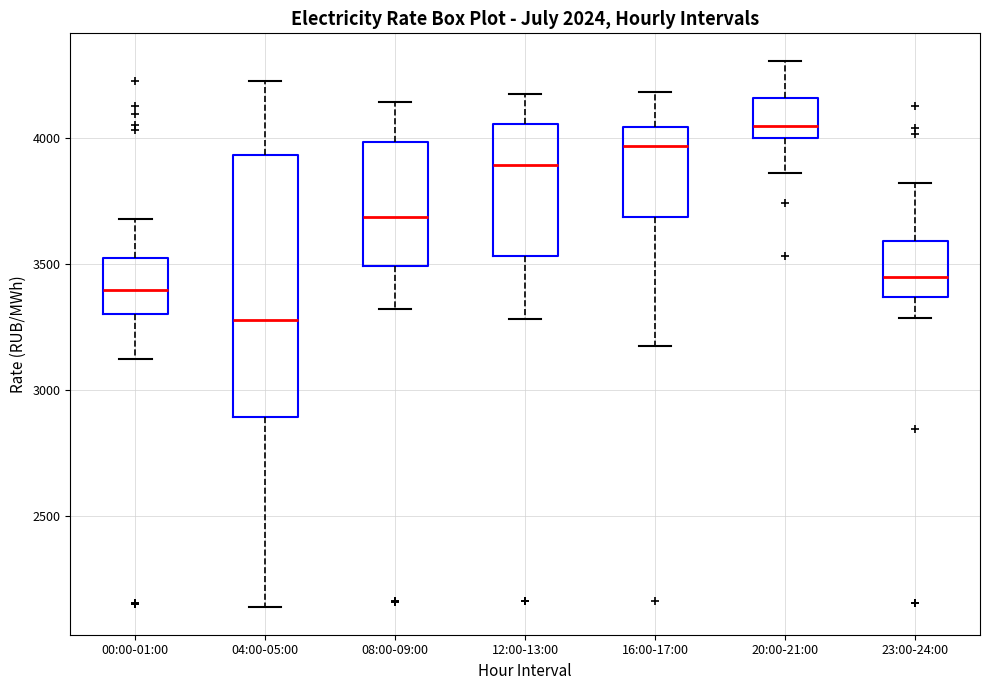

Comparing the boxes themselves (not the whiskers), which one is the tallest?

04:00-05:00